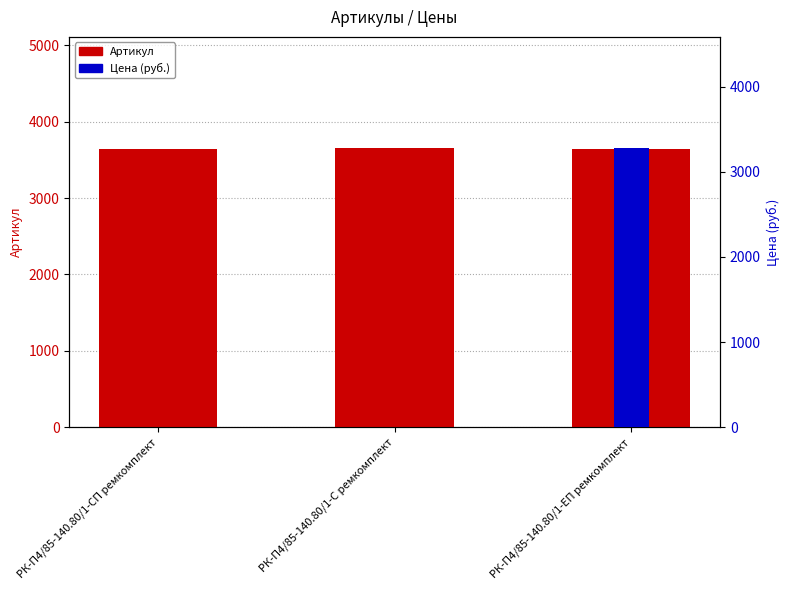

What is the label of the 1st bar from the right?

РК-П4/85-140.80/1-ЕП ремкомплект